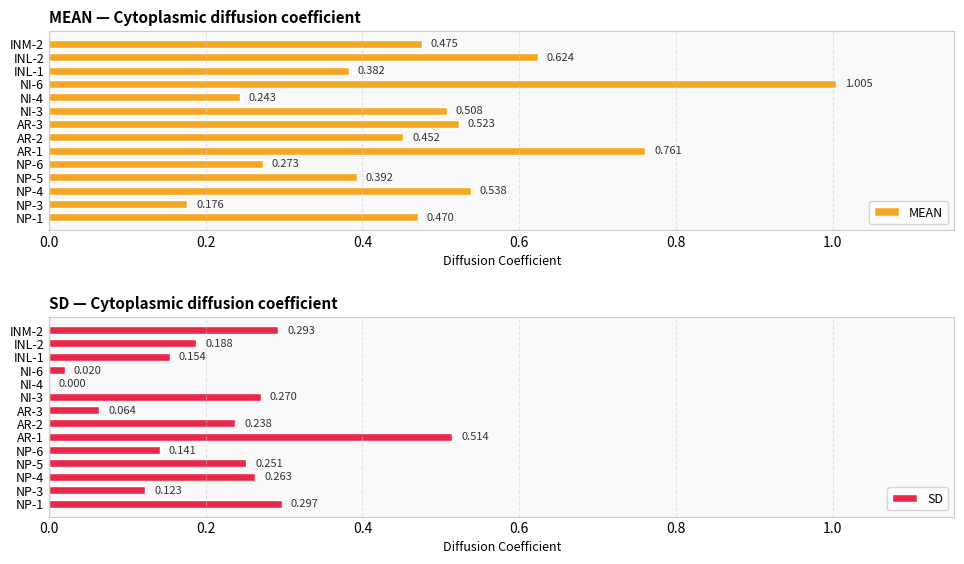

What is the difference between the maximum and minimum values in the SD series?

0.5